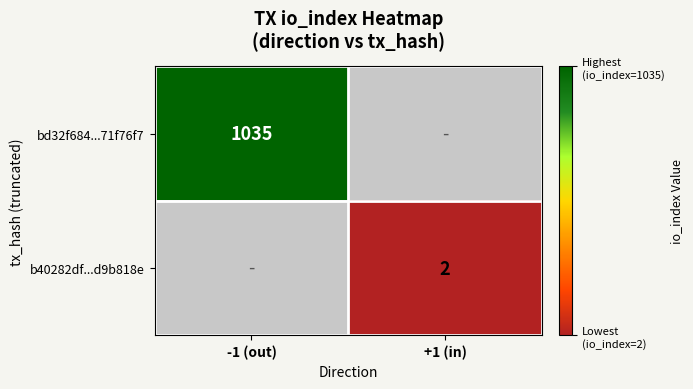

The b40282df...d9b818e series shows 2 at +1 (in). True or false?

True